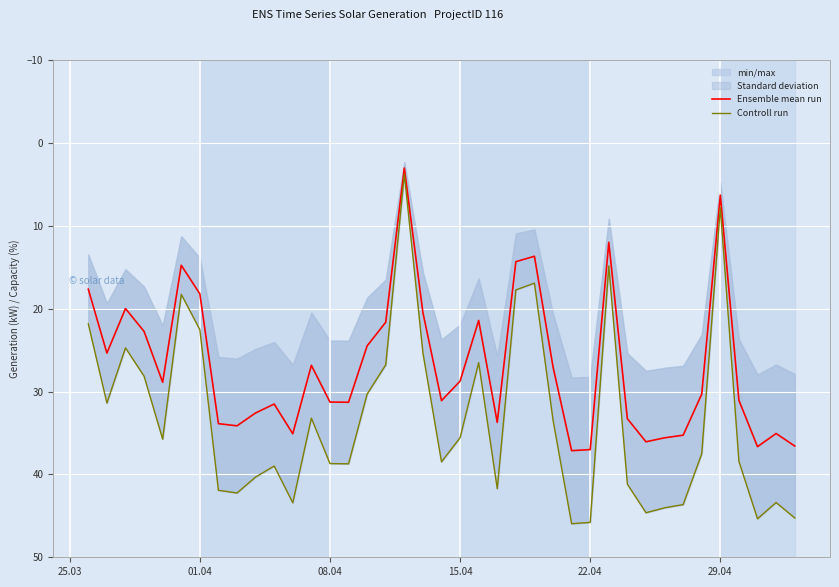

What is the maximum value for Ensemble mean run?

37.1